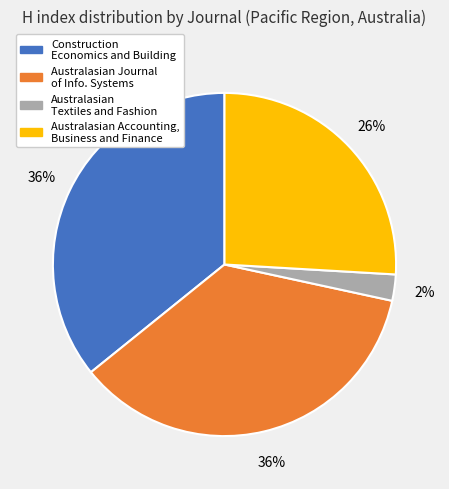

Does any single category account for the majority?

No